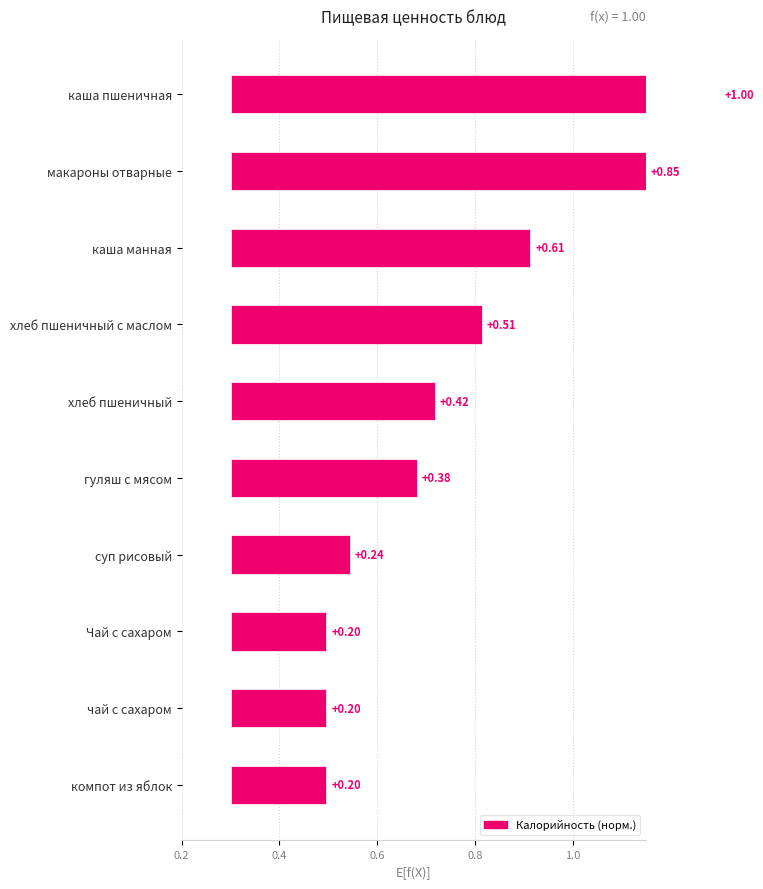

How many bars are there in total?

10